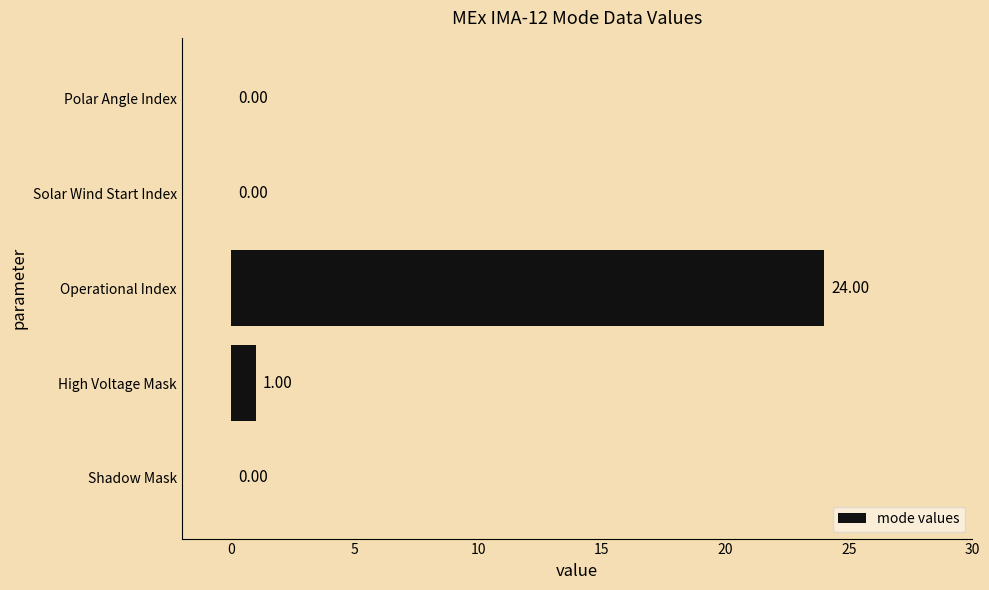

Where is the data nearest to the value 12?

High Voltage Mask